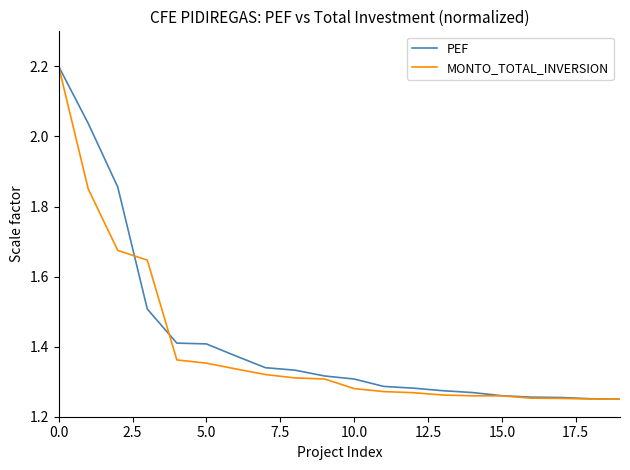

True or false: PEF and MONTO_TOTAL_INVERSION intersect in this chart.

True